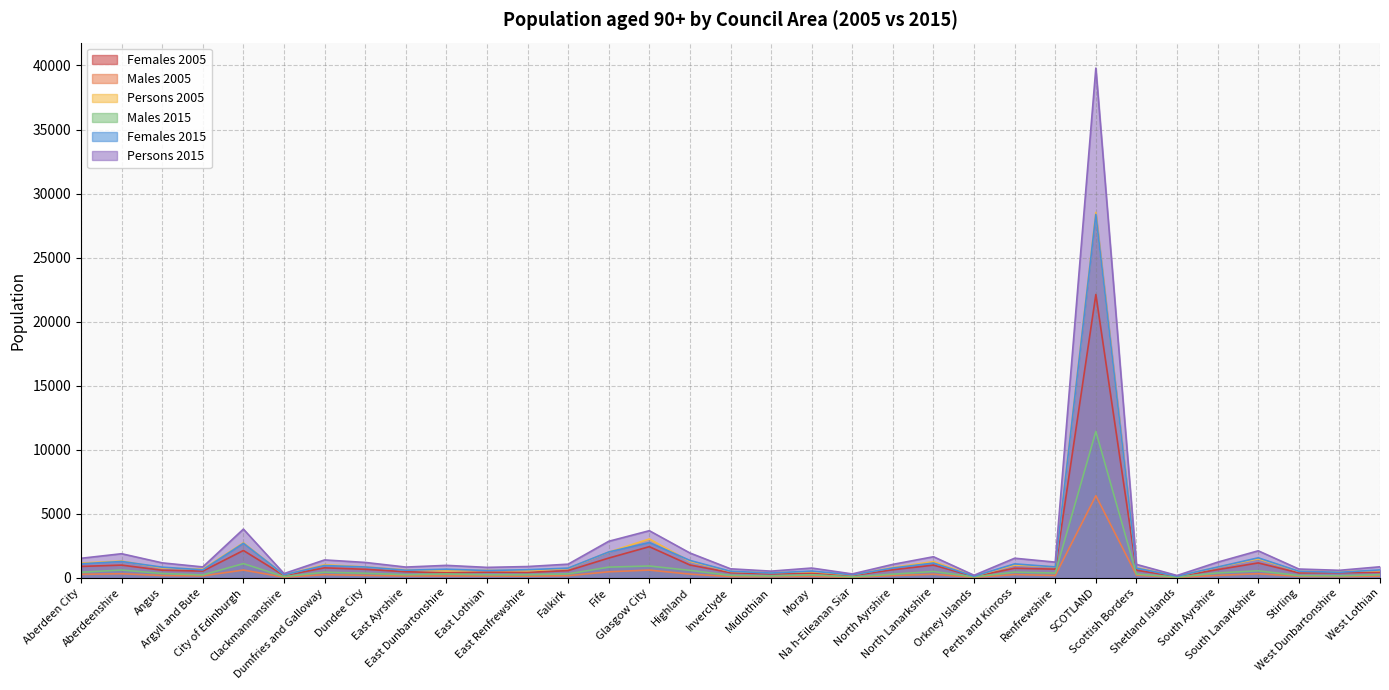

Does the chart have visible grid lines?

Yes